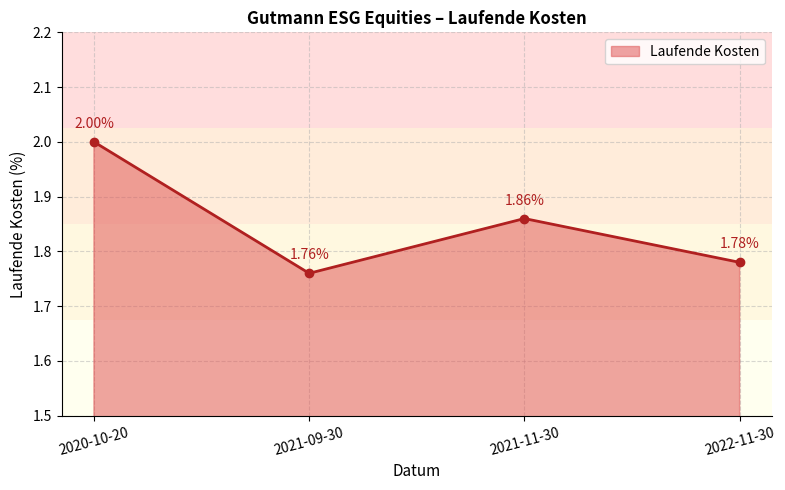

What is the change in value from 2021-09-30 to 2021-11-30?

+0.1